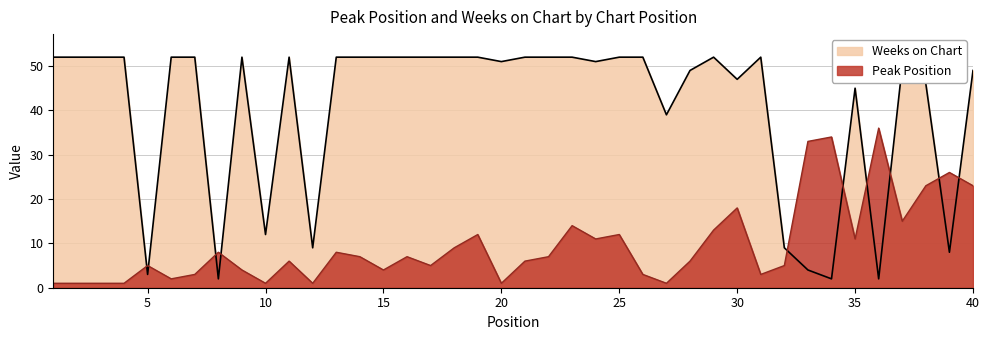

At 27, list the series in order from largest to smallest.

Weeks on Chart, Peak Position